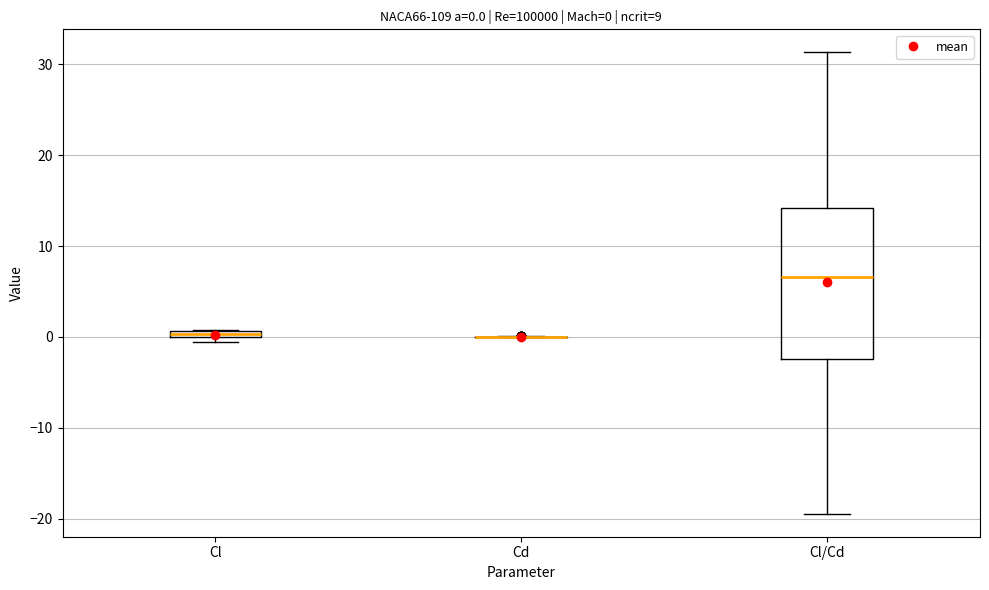

Which box is the tallest, from its lower edge to its upper edge?

Cl/Cd